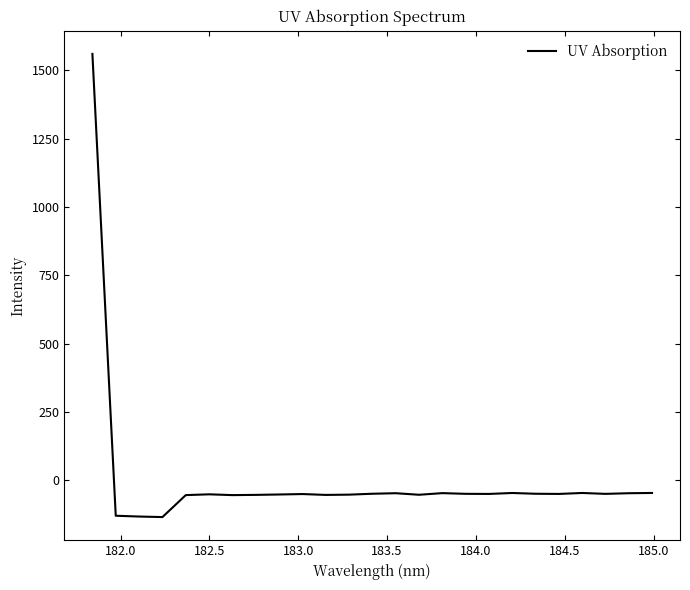

What is the difference between the second highest and minimum values?

88.2